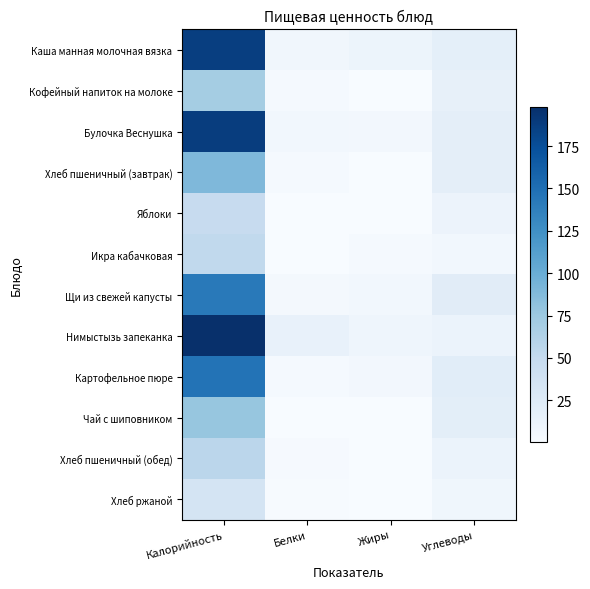

Count the number of categories in the chart.

4